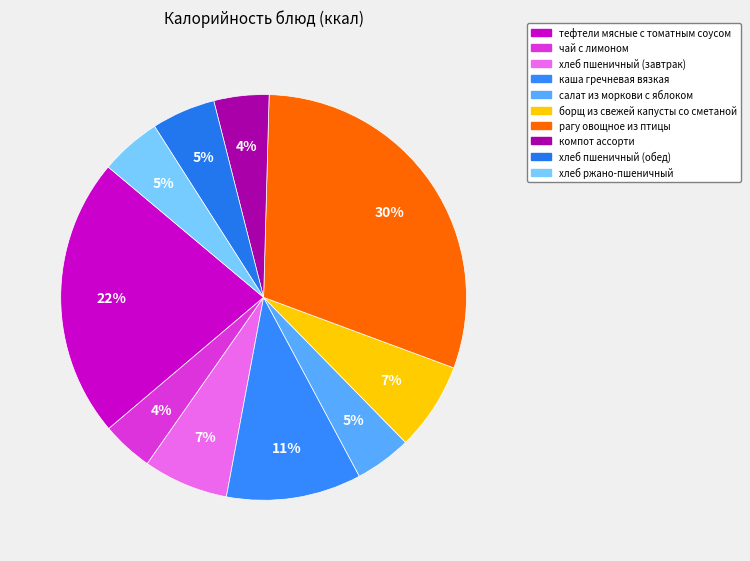

Count the number of slices in the pie.

10